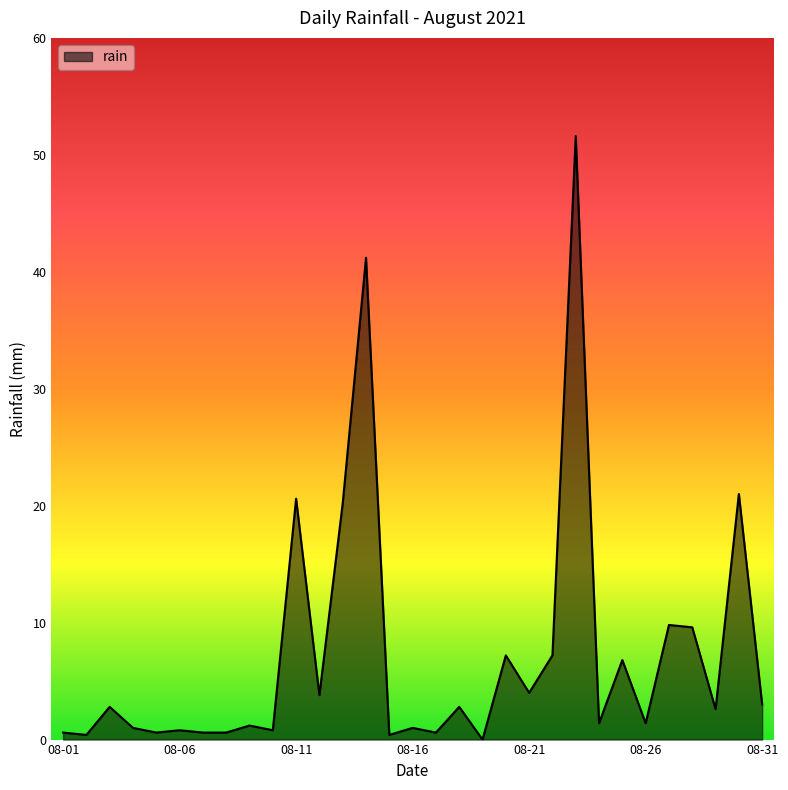

What is the difference between the maximum and minimum values?

51.6